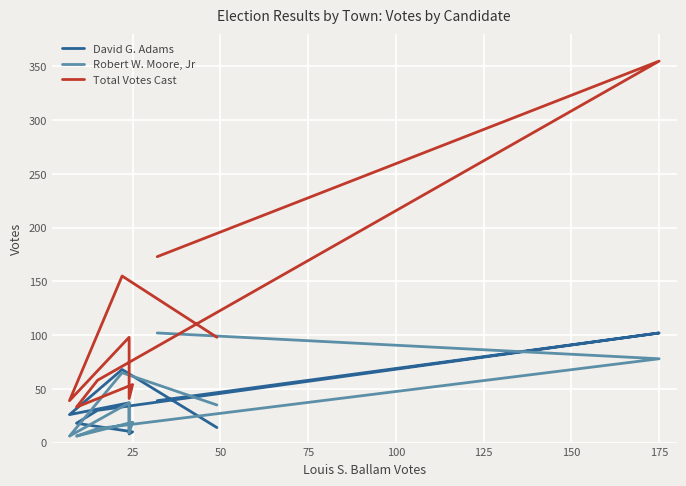

What is the difference between the Robert W. Moore, Jr values at 175 and 25?

52